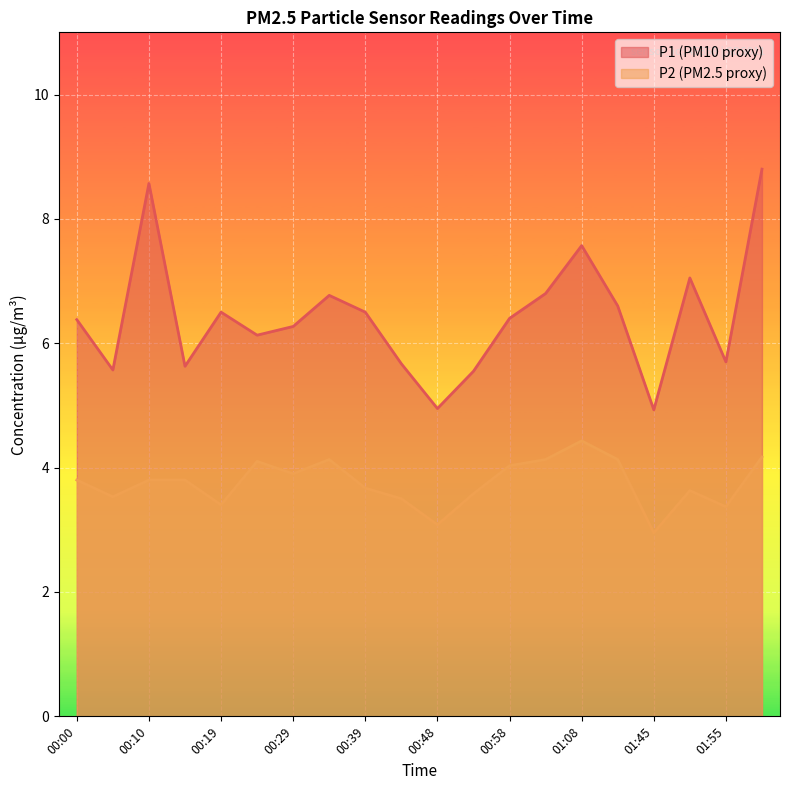

What is the total value across all series at 01:59?

13.0